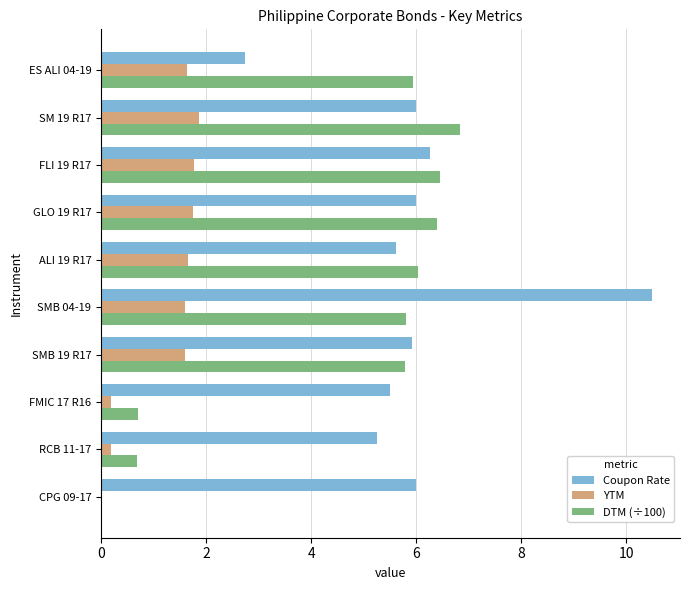

Which series changed the most between SMB 19 R17 and SMB 04-19?

Coupon Rate